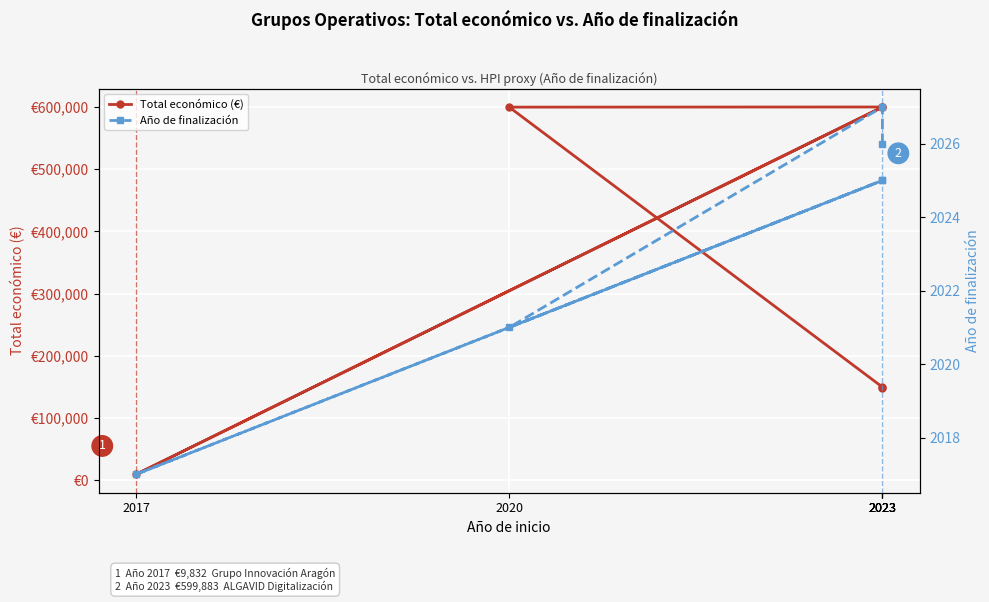

What is the value of the Año de finalización point at the 2nd from the left?

2026